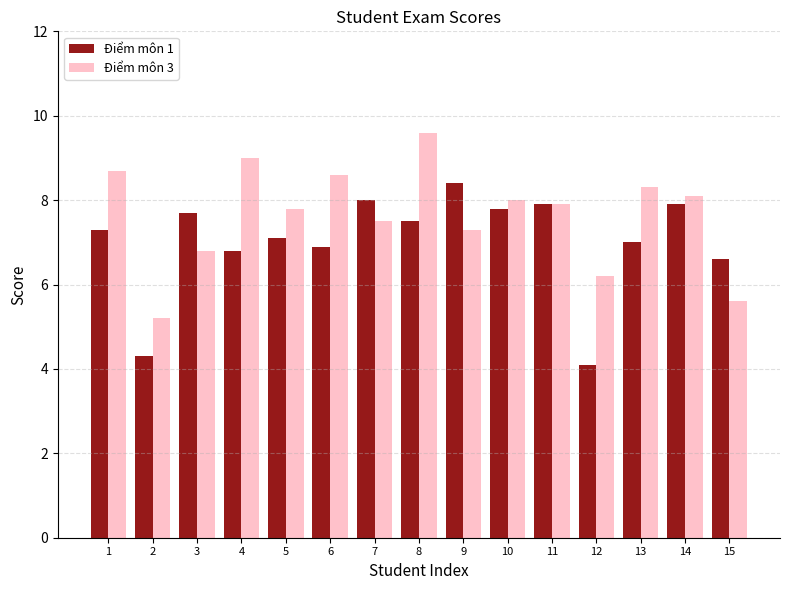

Reading left to right, extract all data points from this chart.

Điểm môn 1: 7.3	4.3	7.7	6.8	7.1	6.9	8.0	7.5	8.4	7.8	7.9	4.1	7.0	7.9	6.6
Điểm môn 3: 8.7	5.2	6.8	9.0	7.8	8.6	7.5	9.6	7.3	8.0	7.9	6.2	8.3	8.1	5.6